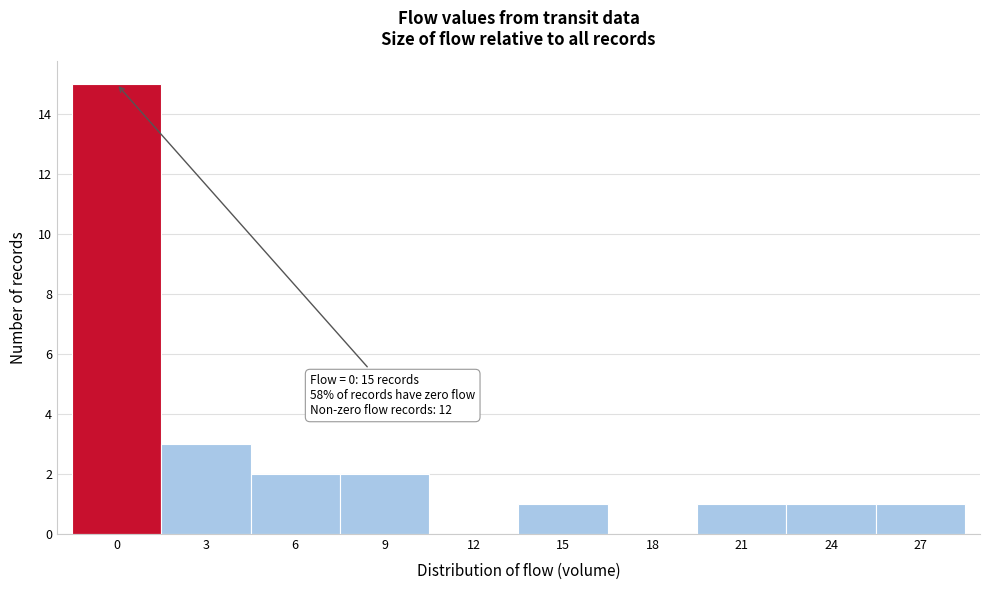

Reading left to right, transcribe all the data shown in this chart.

0=15	3=3	6=2	9=2	12=0	15=1	18=0	21=1	24=1	27=1